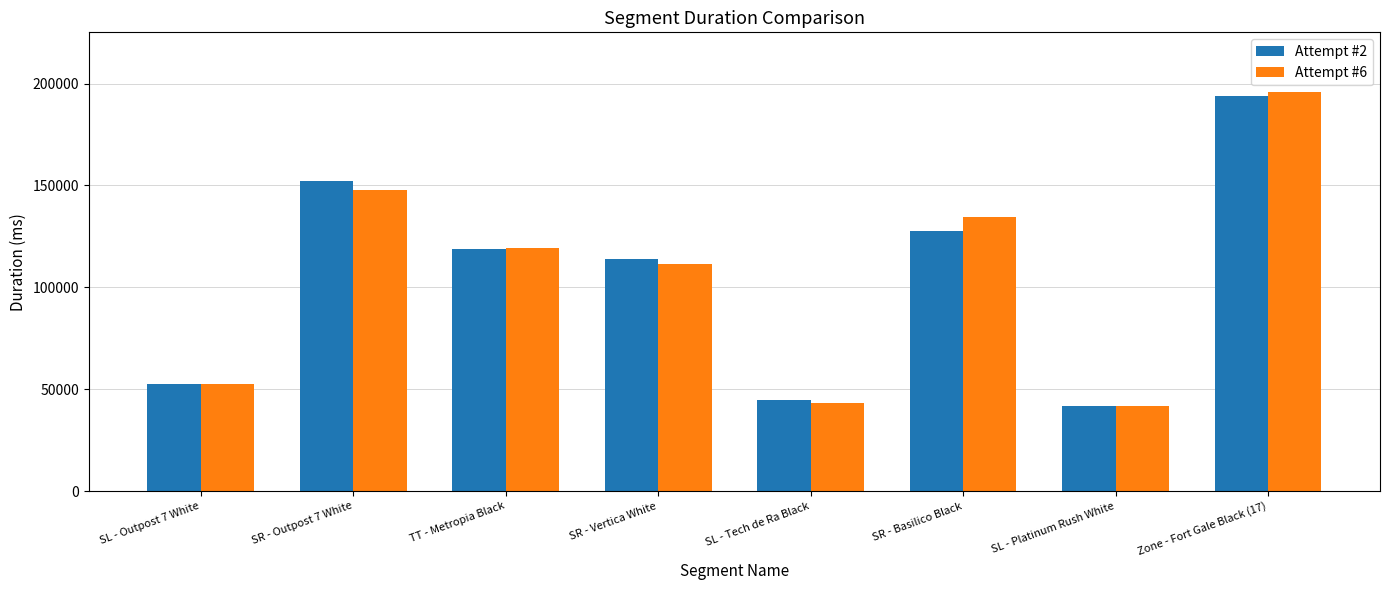

Is it true that Attempt #6 equals 41890 at SL - Platinum Rush White?

True